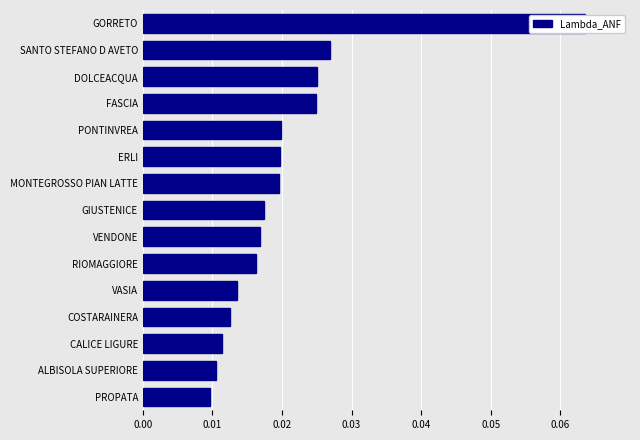

Is it true that the value at VASIA is 0.0?

False